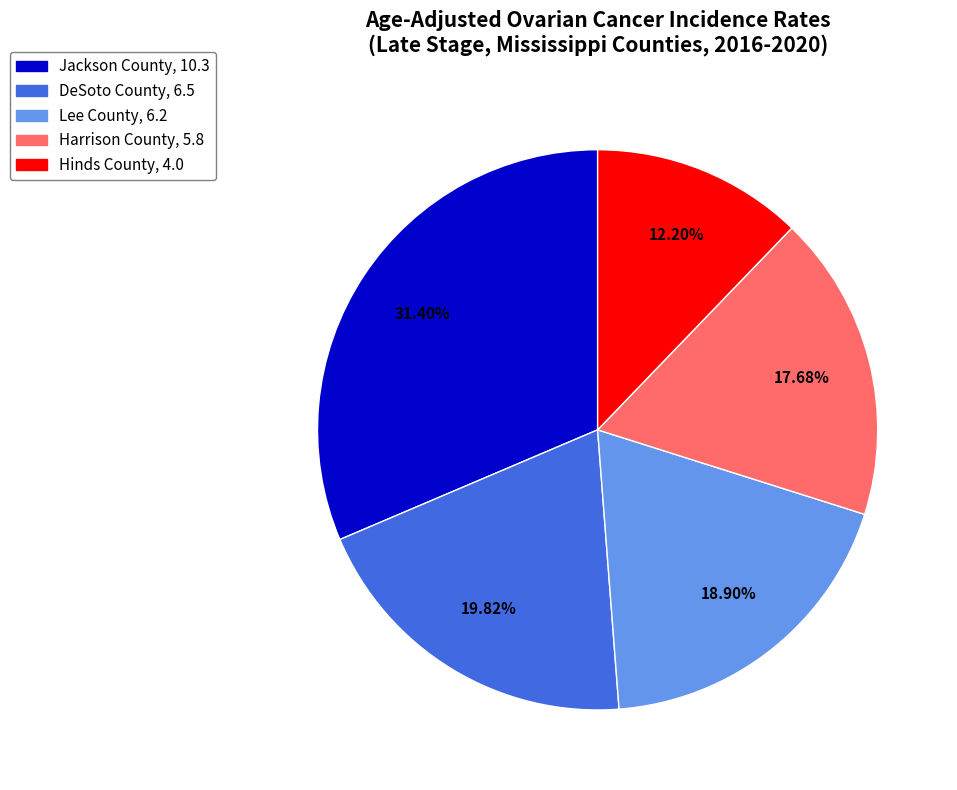

To the nearest percent, what is the difference between the largest and smallest slice percentages?

19%